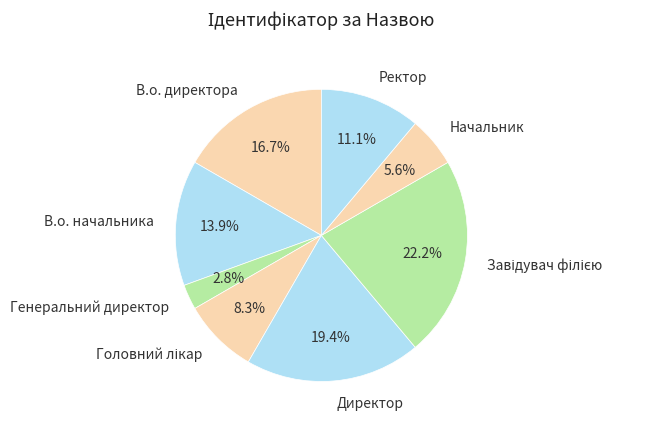

To the nearest percent, what portion does Генеральний директор represent?

3%